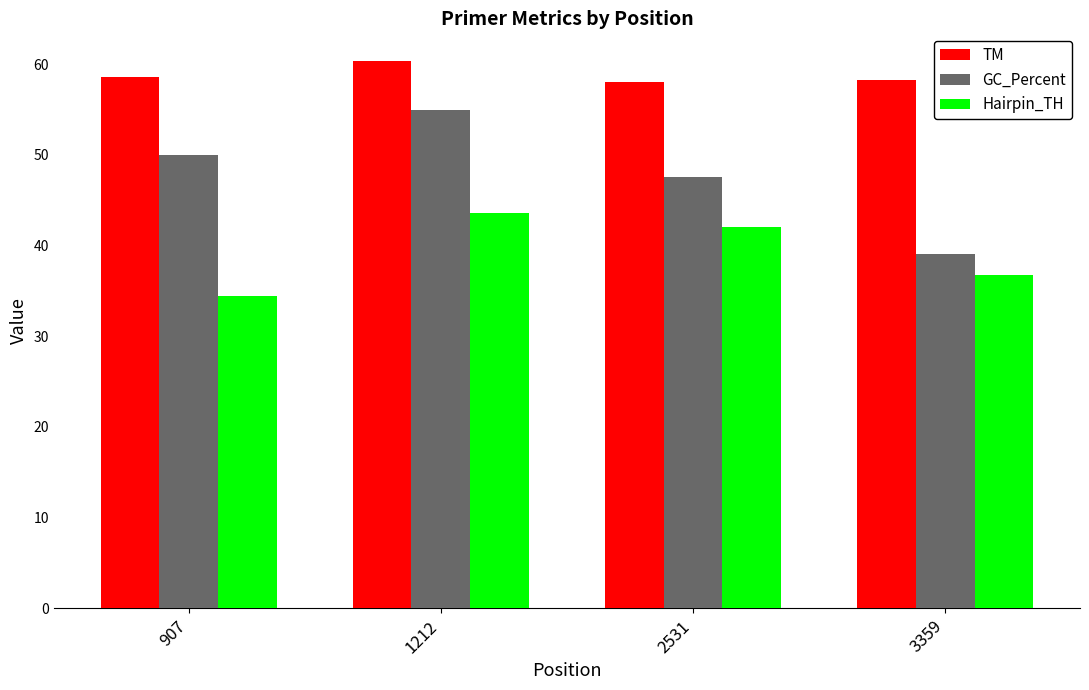

The value of GC_Percent at 2531 is 47.6. True or false?

True